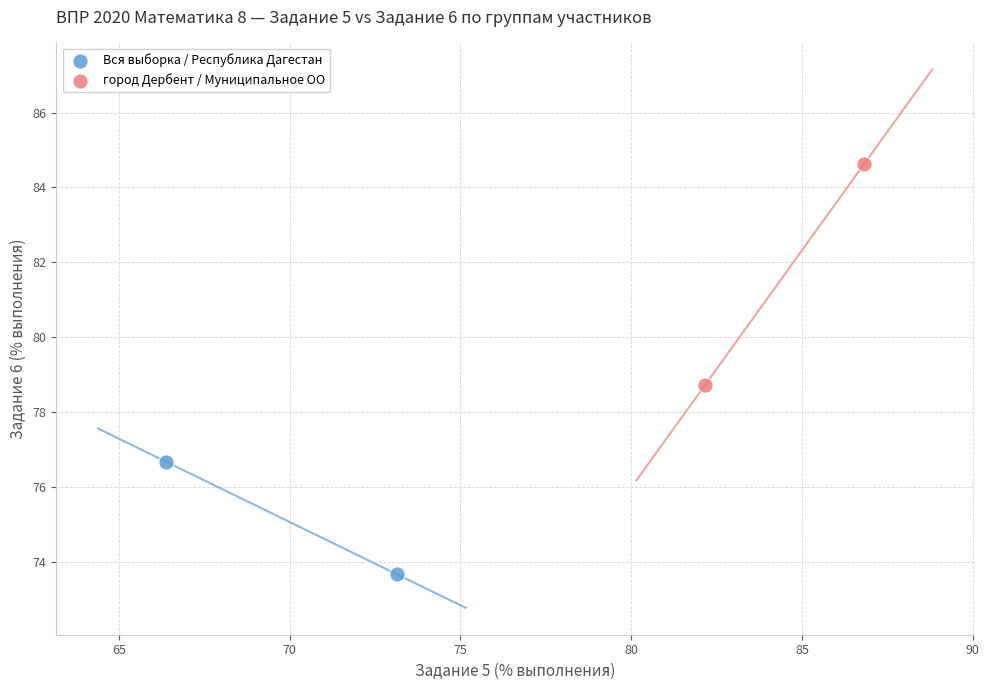

Which series has the largest Y range (max minus min)?

город Дербент / Муниципальное ОО